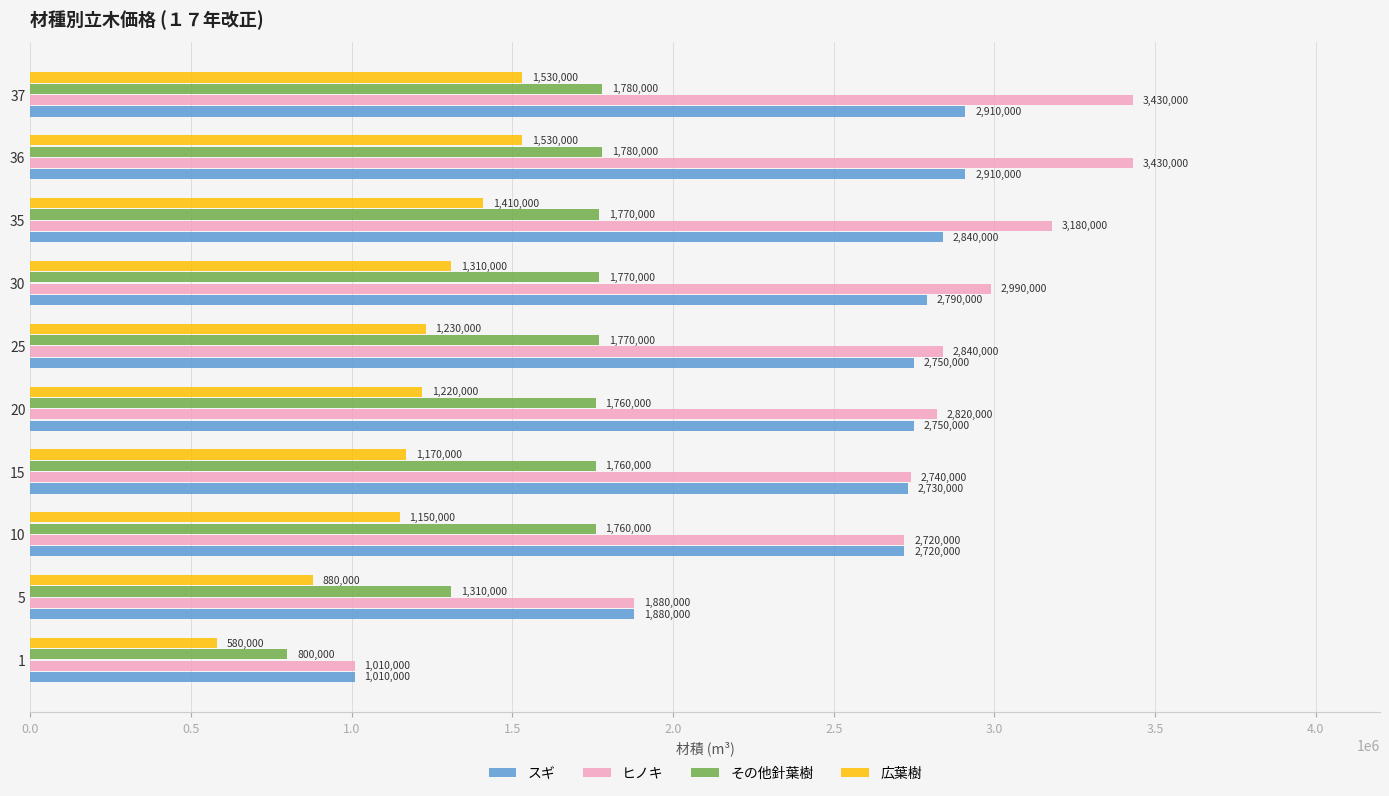

What value does the ヒノキ series have at 30, to the nearest 100?

2990000